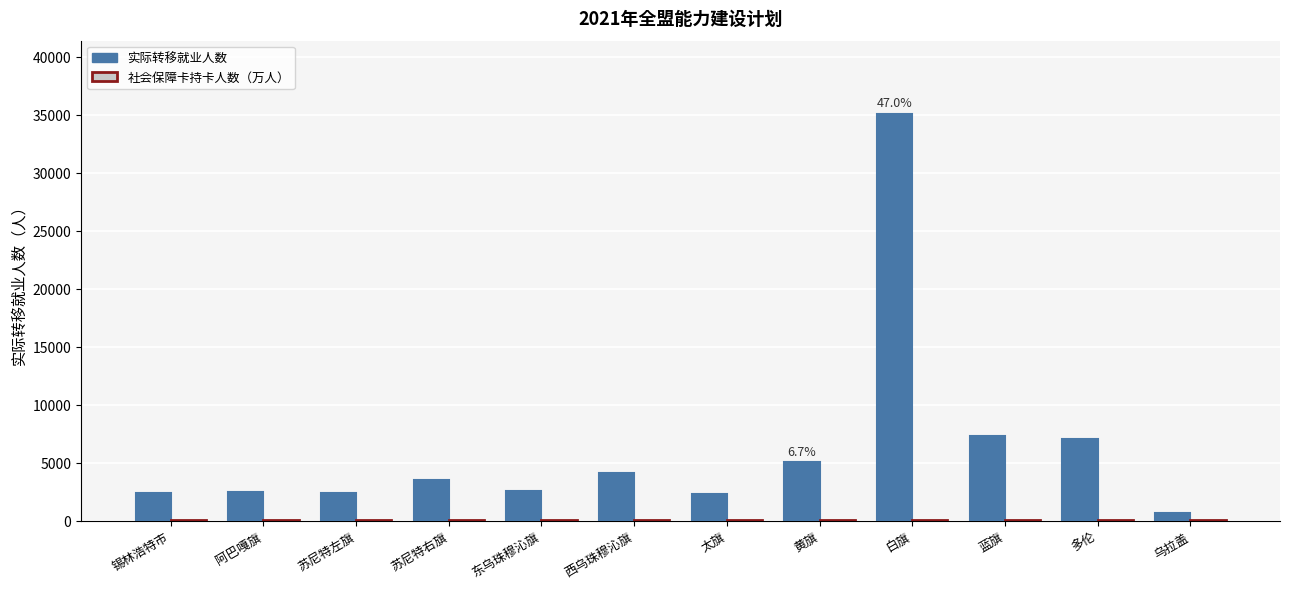

What is the greatest value displayed?

35058.0